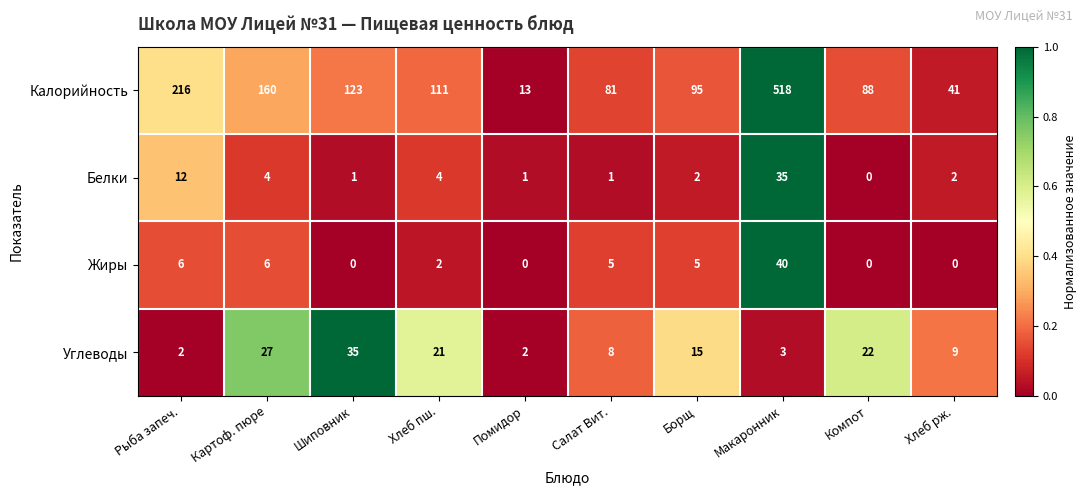

What is the total value across all series at Хлеб рж.?

52